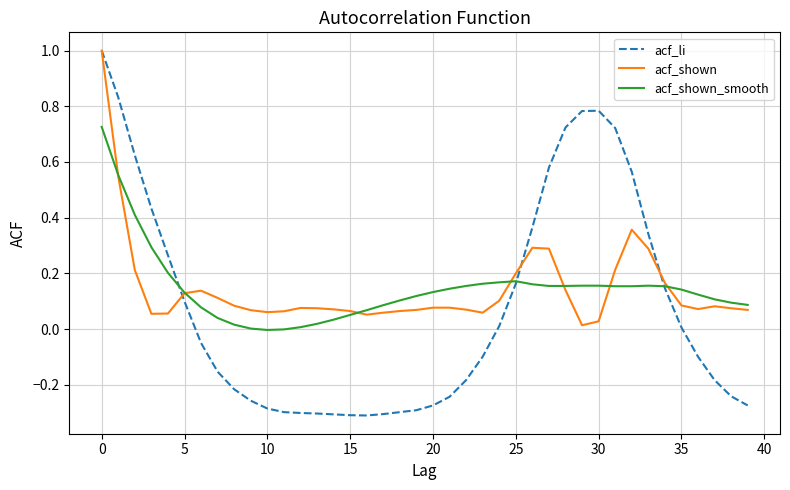

Which series has the widest spread of values?

acf_li